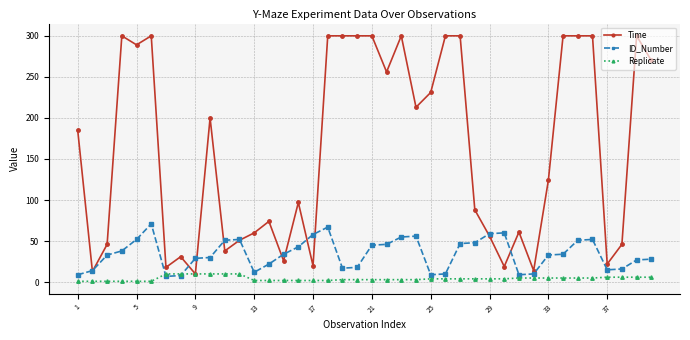

Which series has the largest total across all categories?

Time